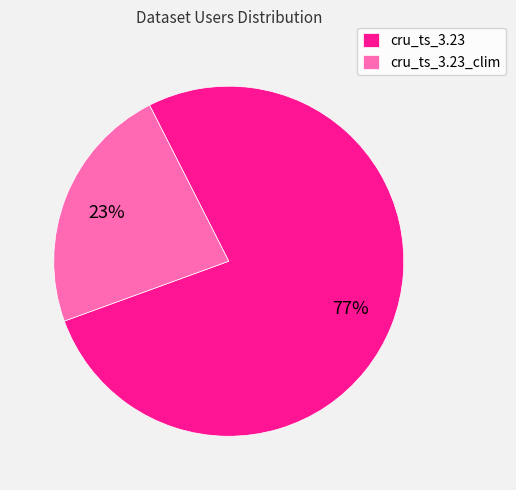

To the nearest percent, what portion does cru_ts_3.23 represent?

77%